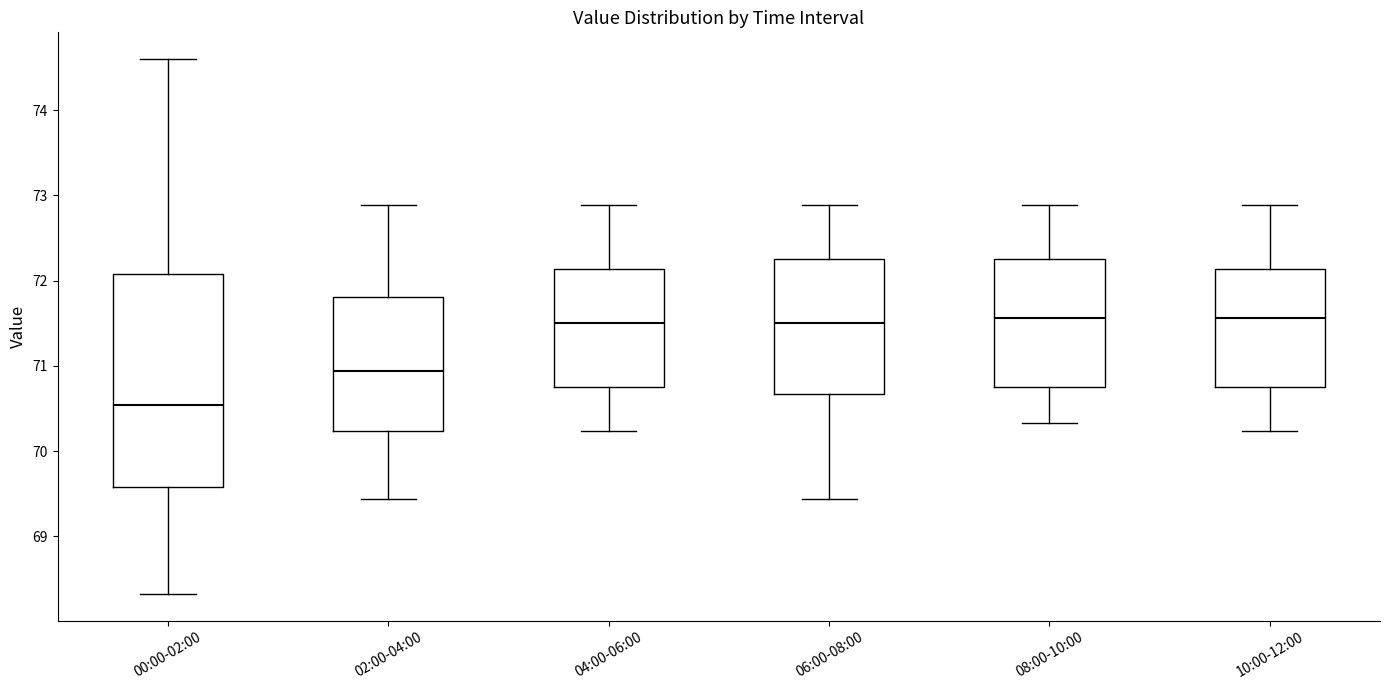

Reading left to right, read every box against the y-axis: the position of its median line, the range the box covers, and the ends of its whiskers. The values are not printed on the chart, so give them approximately, as read against the axis.

00:00-02:00: median 70.5, box 69.6 to 72.1, whiskers 68.3 to 74.6
02:00-04:00: median 70.9, box 70.2 to 71.8, whiskers 69.4 to 72.9
04:00-06:00: median 71.5, box 70.8 to 72.1, whiskers 70.2 to 72.9
06:00-08:00: median 71.5, box 70.7 to 72.3, whiskers 69.4 to 72.9
08:00-10:00: median 71.6, box 70.8 to 72.3, whiskers 70.3 to 72.9
10:00-12:00: median 71.6, box 70.8 to 72.1, whiskers 70.2 to 72.9